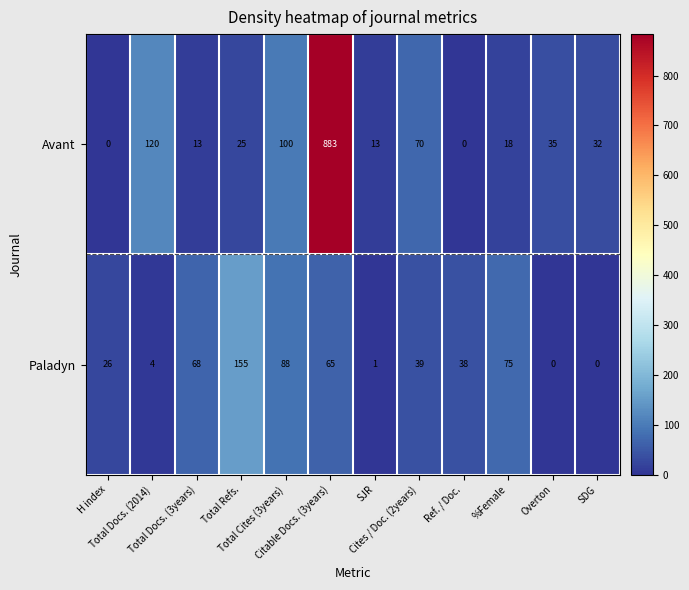

Which series has the largest total across all categories?

Avant